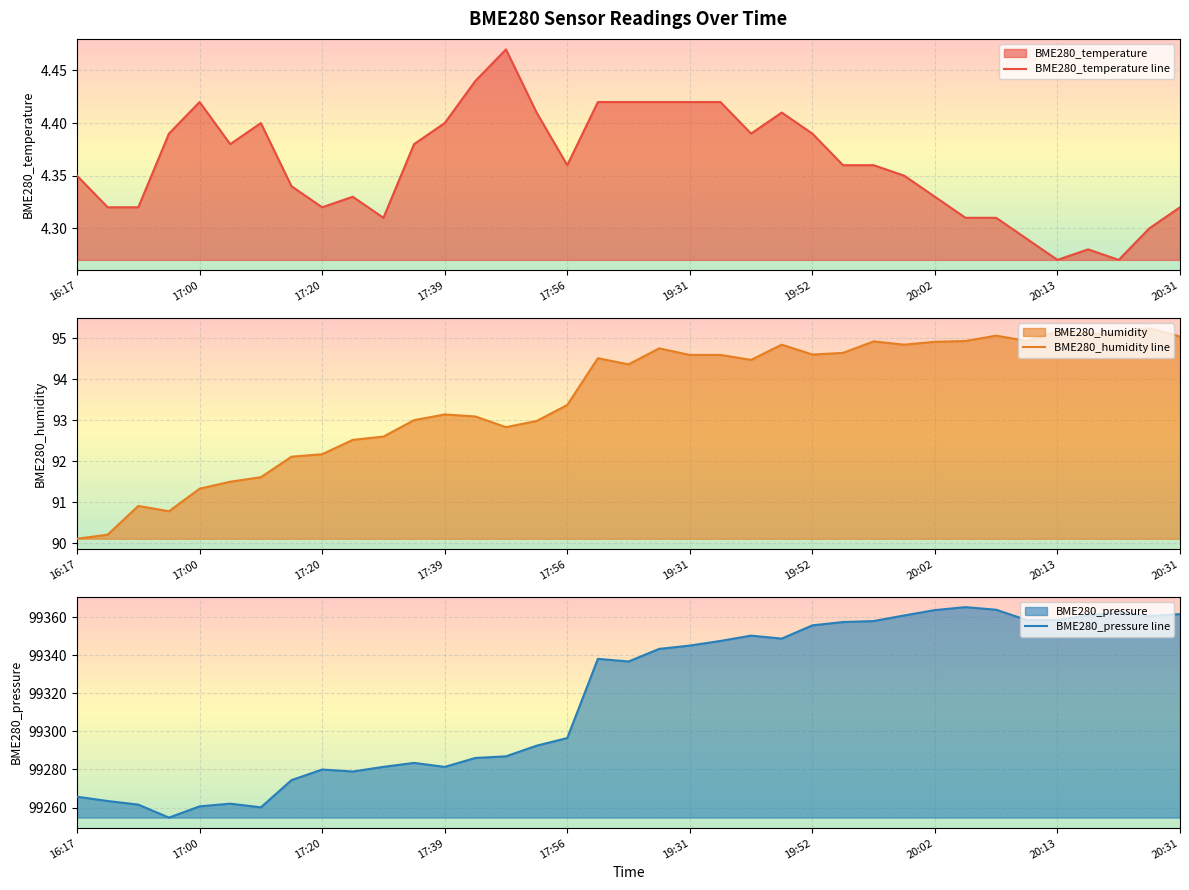

How many lines are shown in the chart?

3